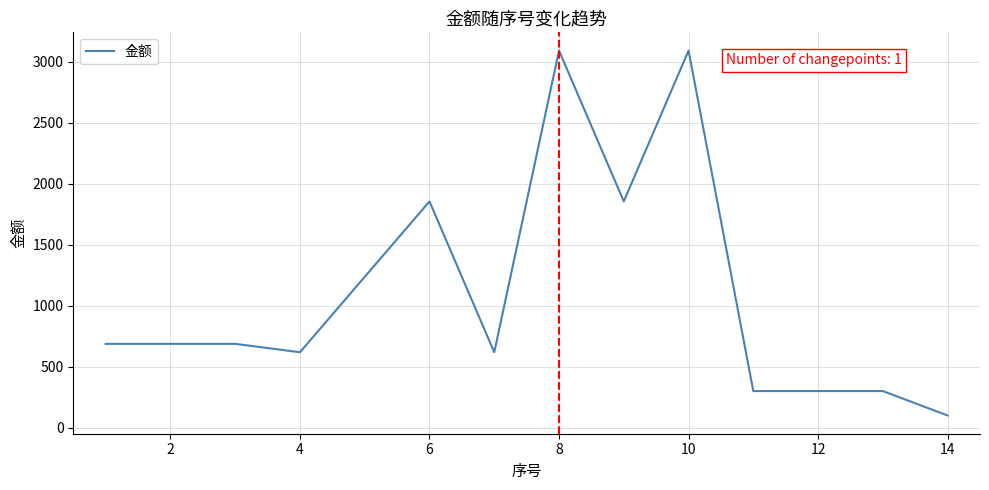

How many values are below 687?

6